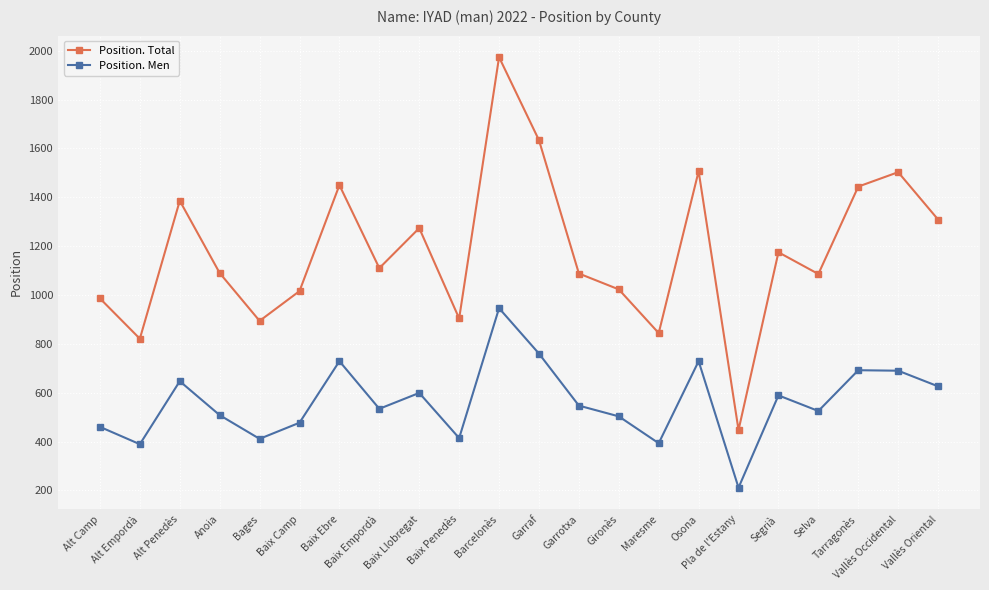

Which series has the widest spread of values?

Position. Total